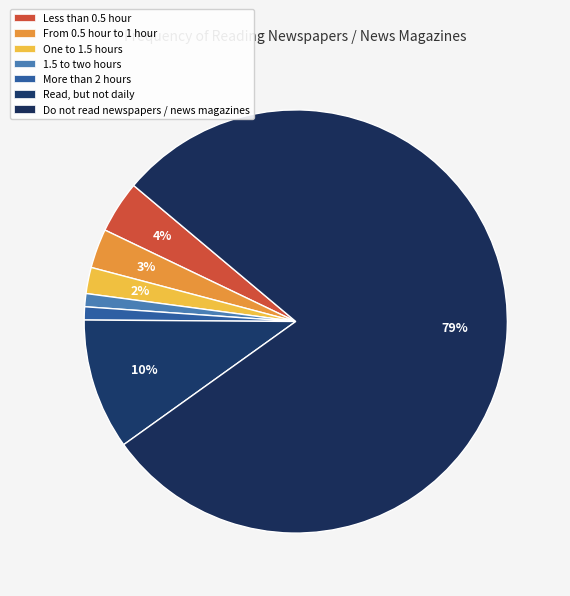

Does any single category account for the majority?

Yes